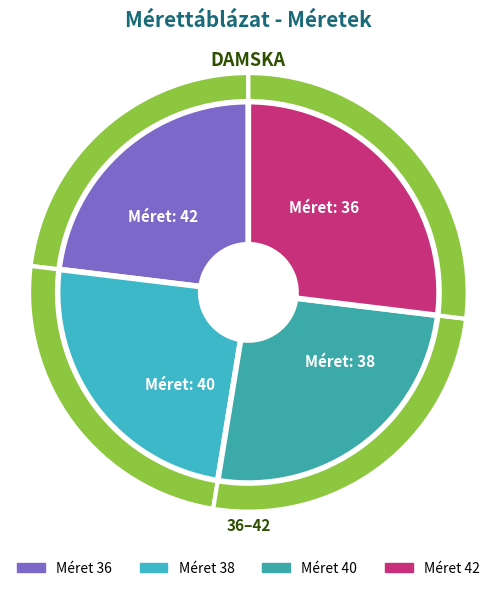

To the nearest percent, what is the difference between the largest and smallest slice percentages?

4%